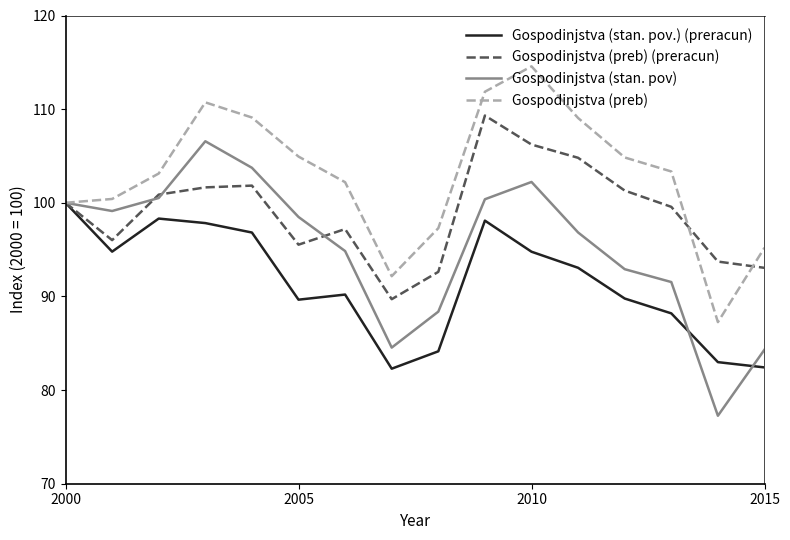

What is the maximum value shown in the chart?

114.6